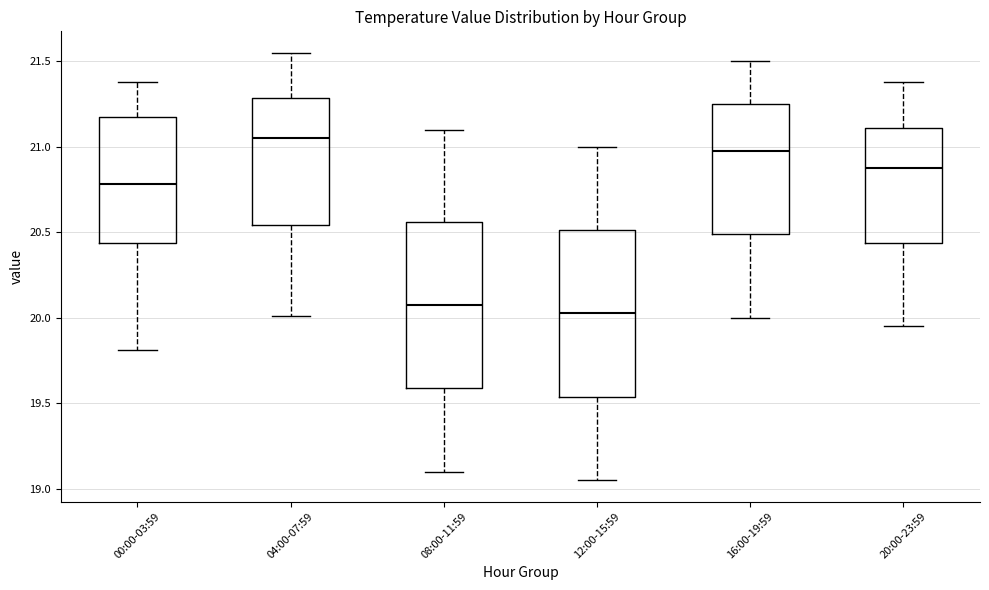

Reading left to right, transcribe this box plot: for each box, give where its median line is, the range the box spans, and where its two whiskers end, as read against the y-axis. The values are not printed on the chart, so give them approximately, as read against the axis.

00:00-03:59: median 20.80, box 20.45 to 21.20, whiskers 19.80 to 21.40
04:00-07:59: median 21.05, box 20.55 to 21.30, whiskers 20.00 to 21.55
08:00-11:59: median 20.10, box 19.60 to 20.55, whiskers 19.10 to 21.10
12:00-15:59: median 20.05, box 19.55 to 20.50, whiskers 19.05 to 21.00
16:00-19:59: median 21.00, box 20.50 to 21.25, whiskers 20.00 to 21.50
20:00-23:59: median 20.90, box 20.45 to 21.10, whiskers 19.95 to 21.40